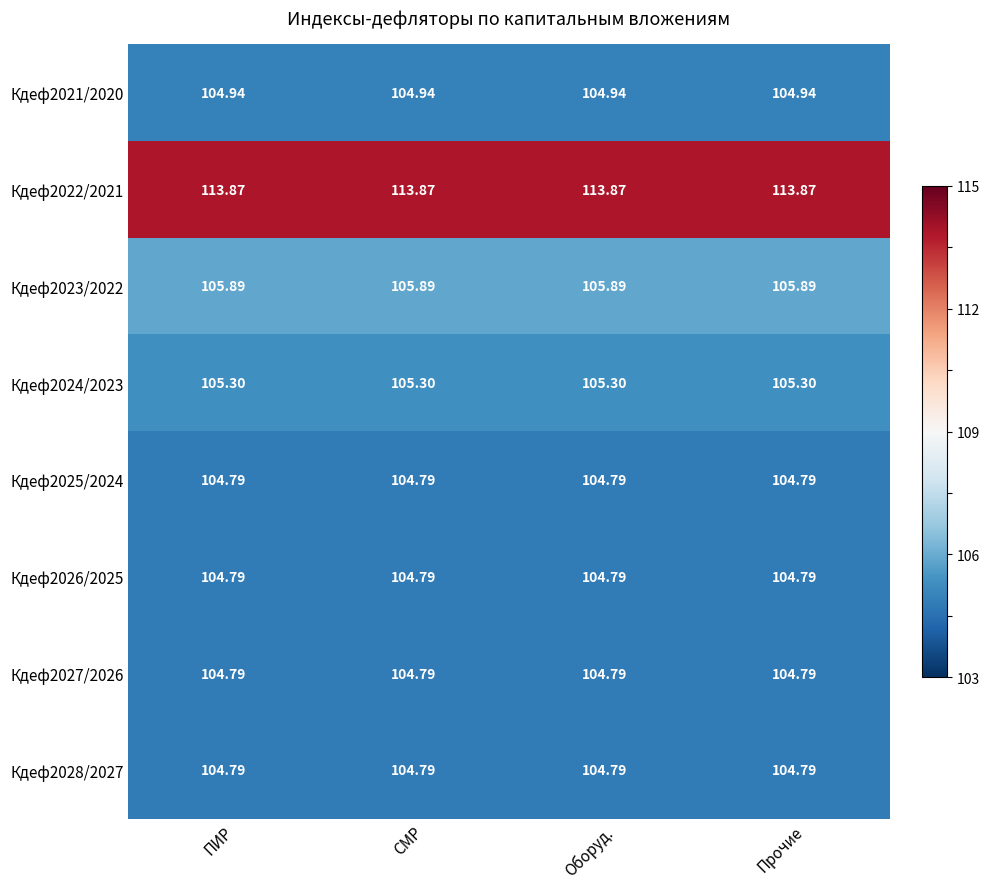

What is the total value across all series at СМР?

849.2